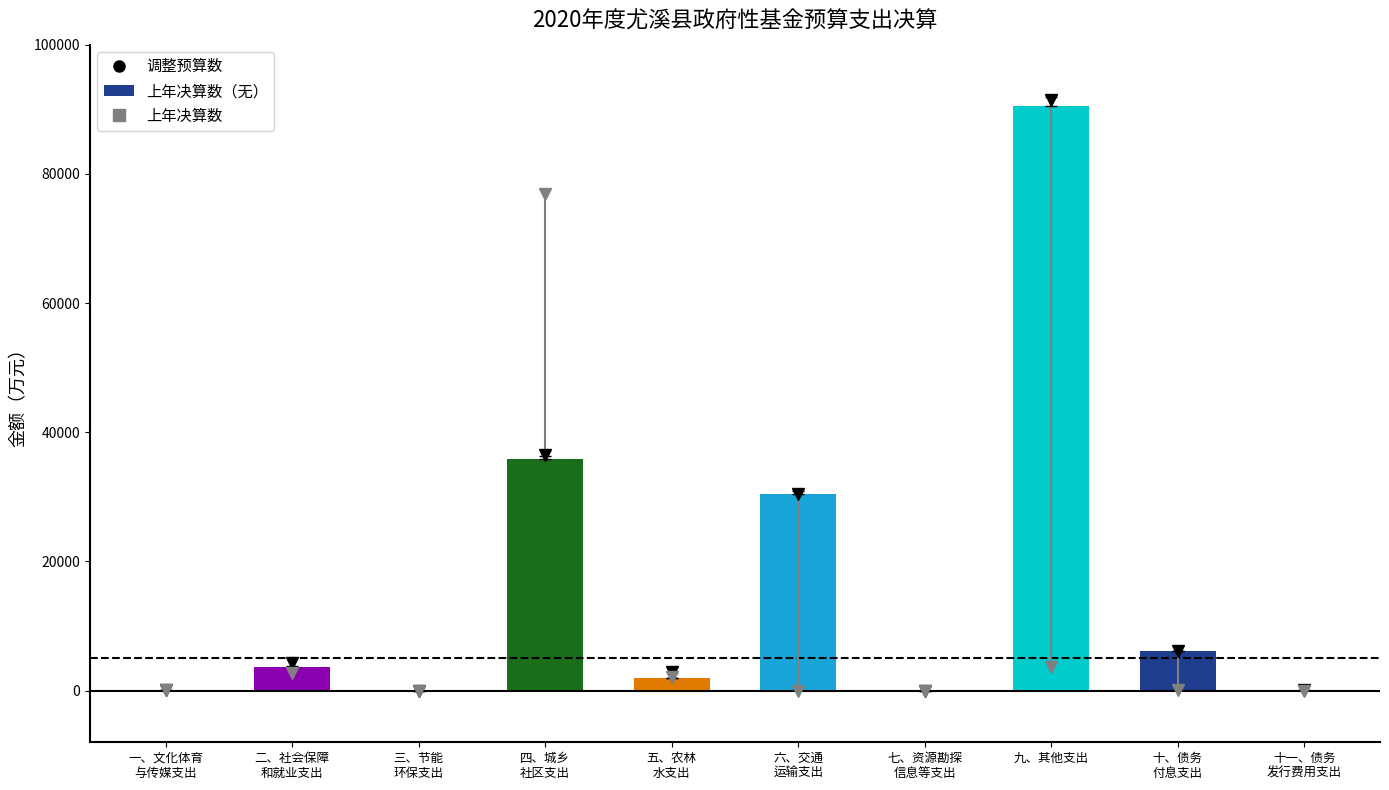

What is the average value of the 决算数 series?

16864